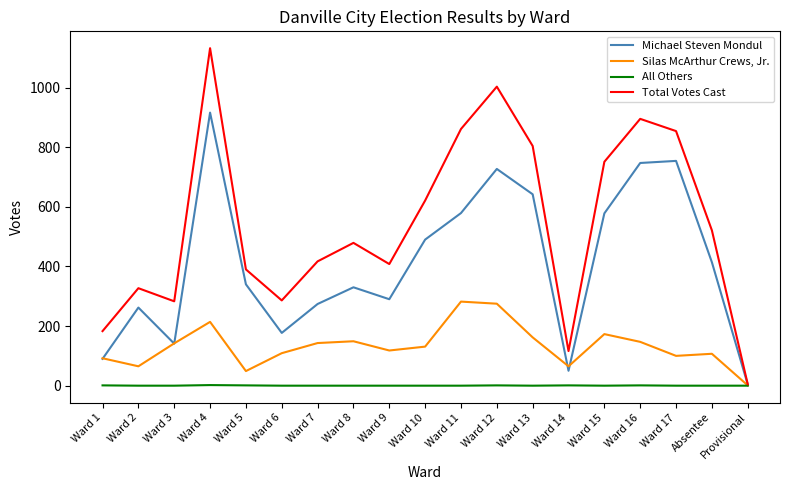

Is it true that Total Votes Cast equals 408 at Ward 9?

True